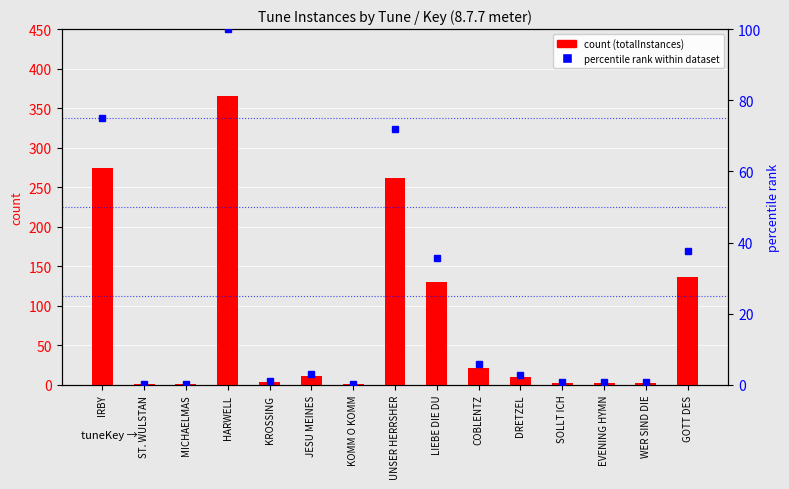

What position from the left is HARWELL?

4